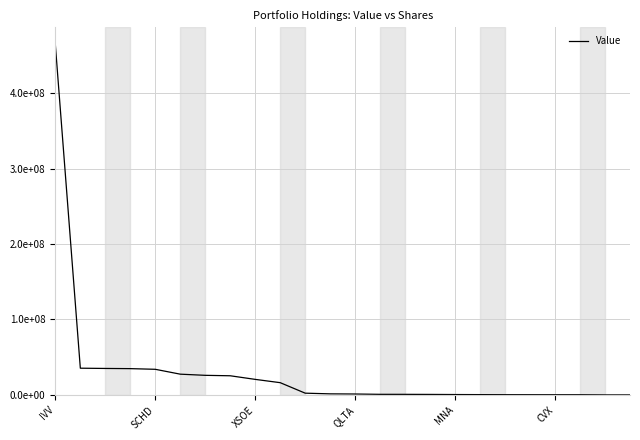

Does the chart have visible grid lines?

Yes